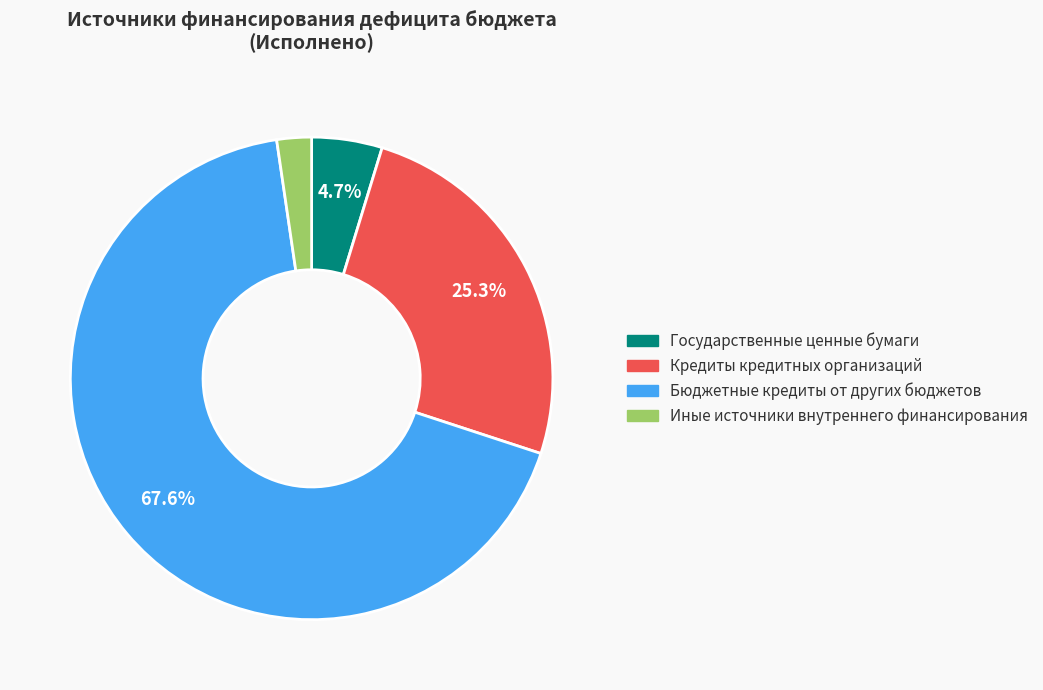

Approximately how many times larger is the value at Кредиты кредитных организаций compared to Бюджетные кредиты от других бюджетов?

0.4